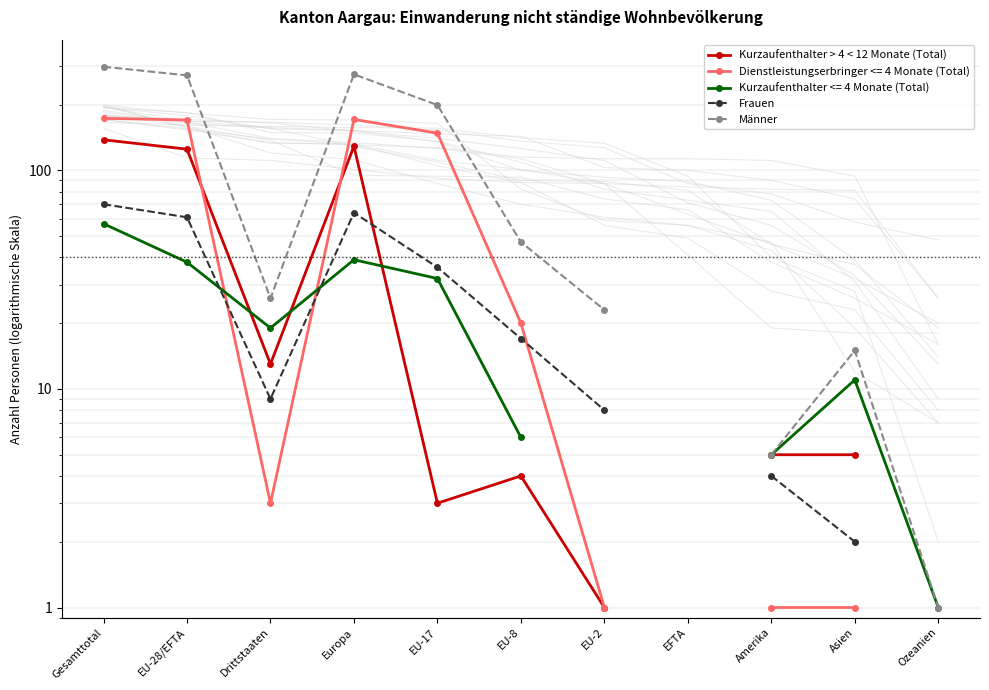

What is the label of the 10th point from the right?

EU-28/EFTA